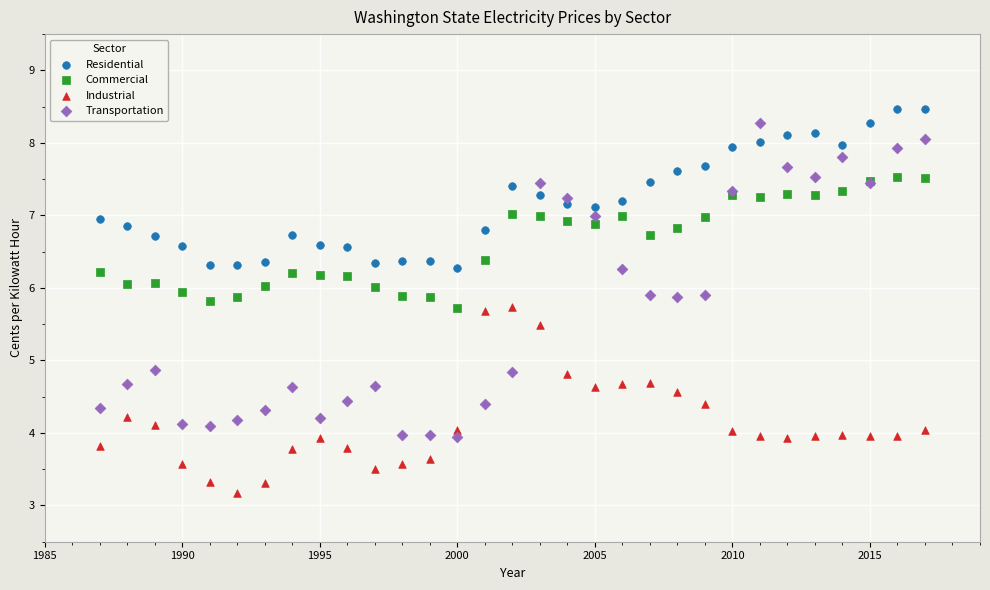

What are all the series names shown in the legend?

Residential, Commercial, Industrial, Transportation